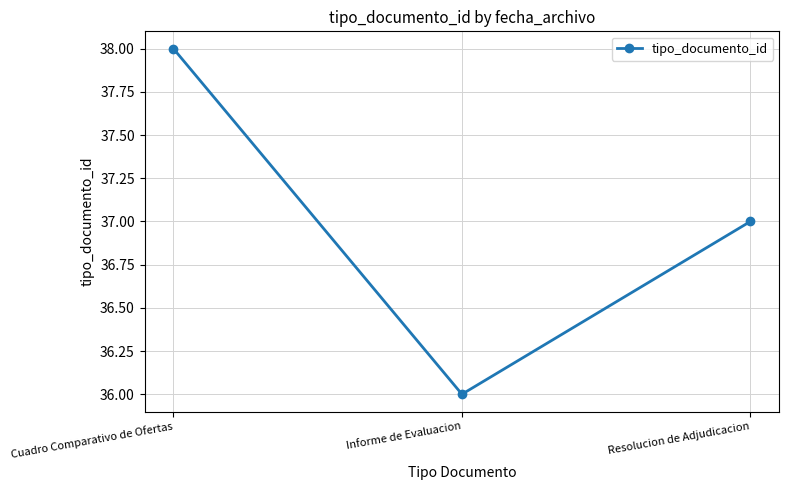

Does the chart have visible grid lines?

Yes